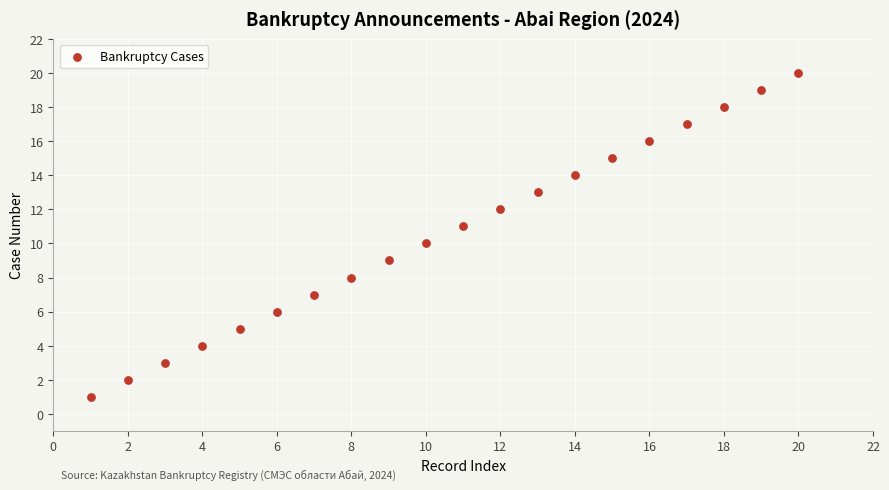

What is the range of X values (max minus min)?

19